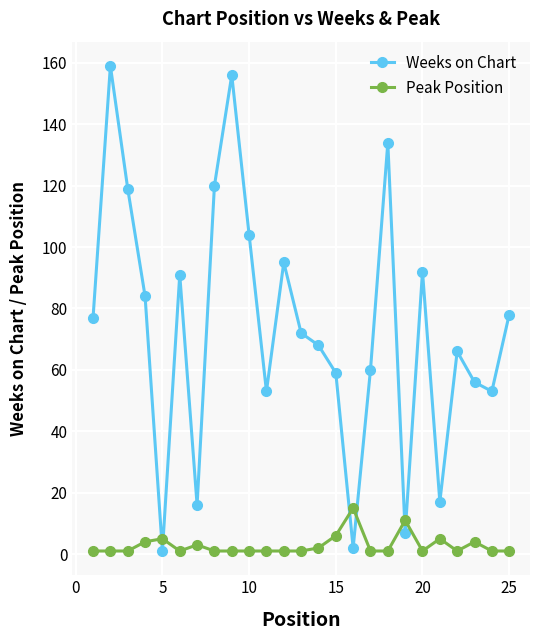

Rank the series by their maximum value, from highest to lowest.

Weeks on Chart, Peak Position